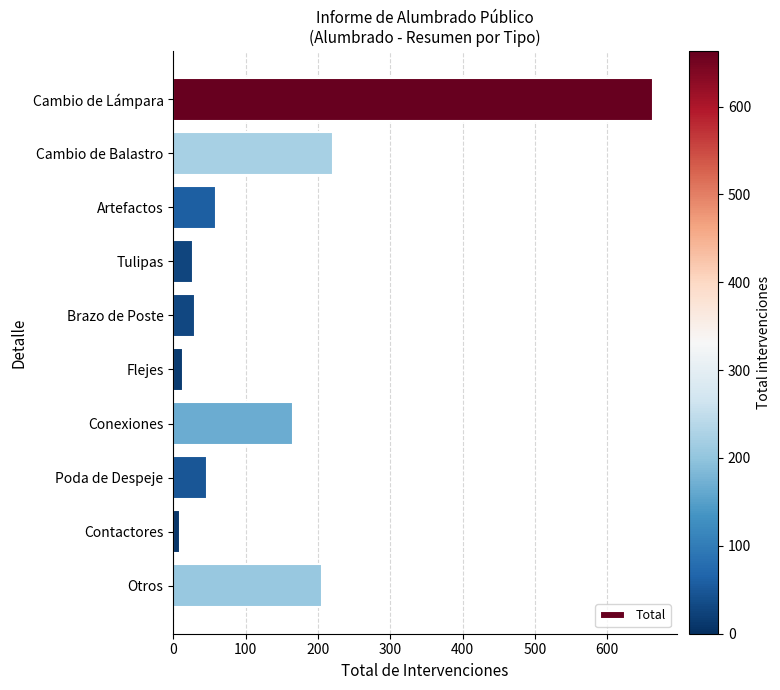

True or false: the data shows 19 at Poda de Despeje.

False